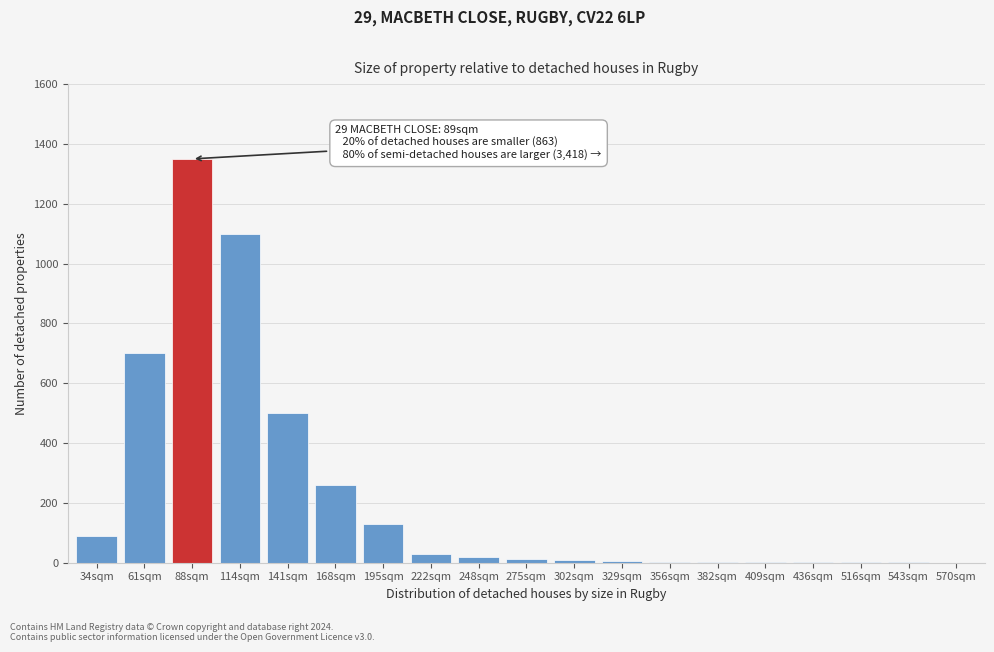

The chart shows a value of 388 at 61sqm. True or false?

False